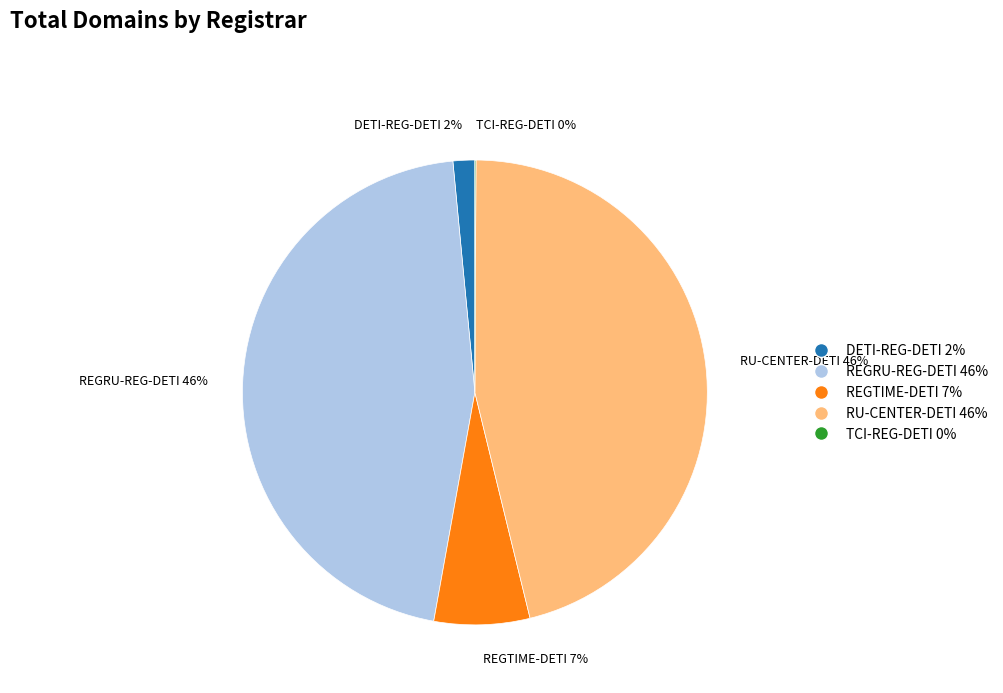

Which has a higher value, REGRU-REG-DETI 46% or DETI-REG-DETI 2%?

REGRU-REG-DETI 46%